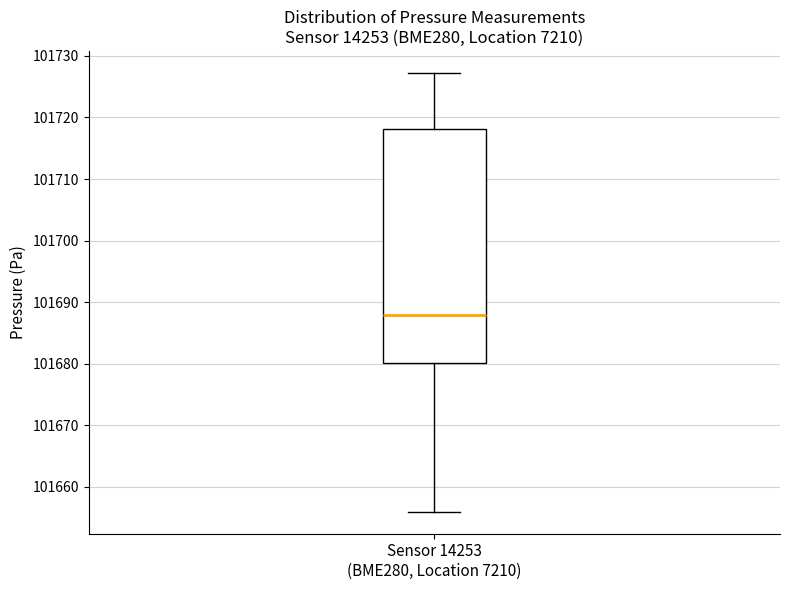

Read this box plot against the y-axis: the position of the median line, the range covered by the box, and the ends of both whiskers. The values are not printed on the chart, so give them approximately, as read against the axis.

median 101688, box 101680 to 101718, whiskers 101656 to 101727